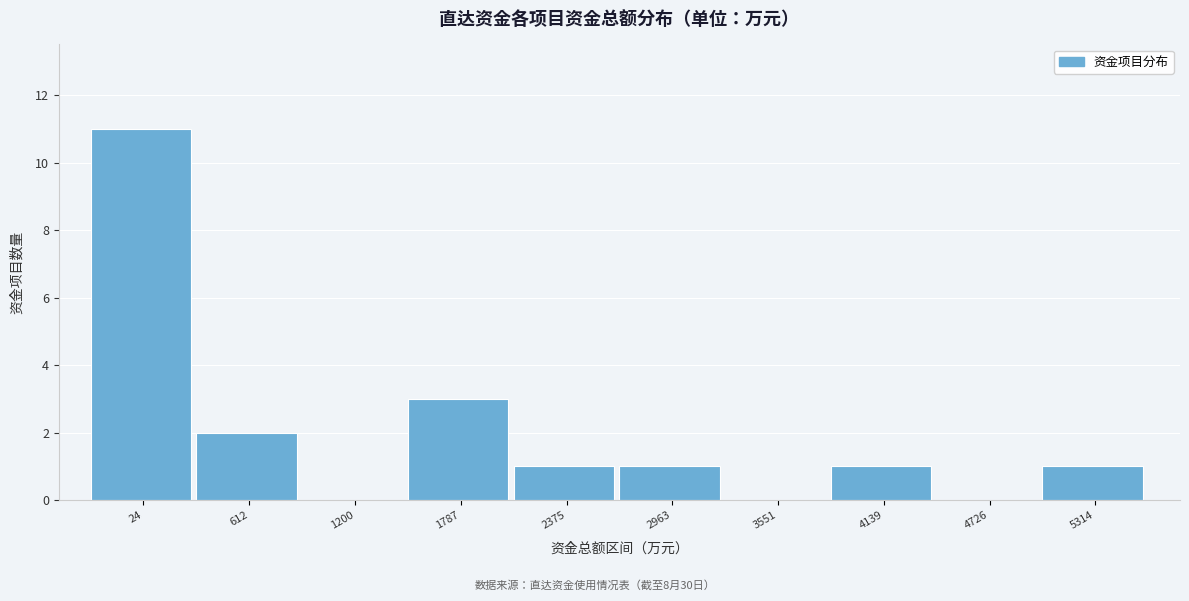

Reading left to right, extract all data points from this chart.

24=11	612=2	1200=0	1787=3	2375=1	2963=1	3551=0	4139=1	4726=0	5314=1